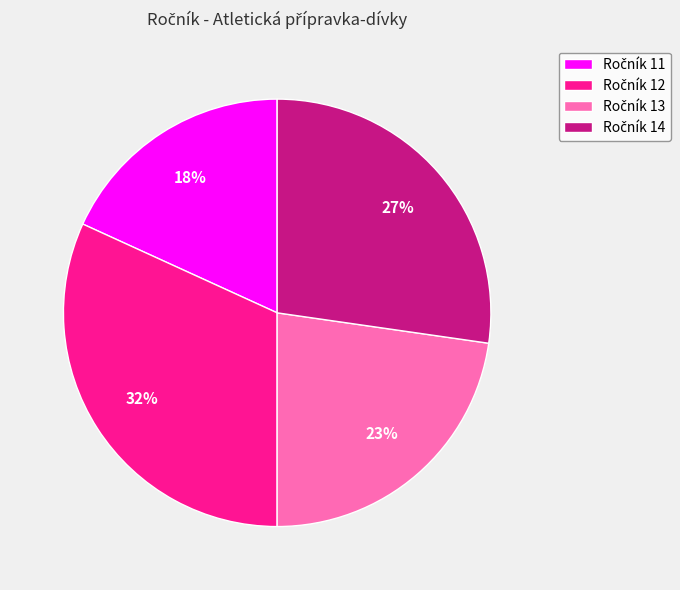

Does any single category account for the majority?

No